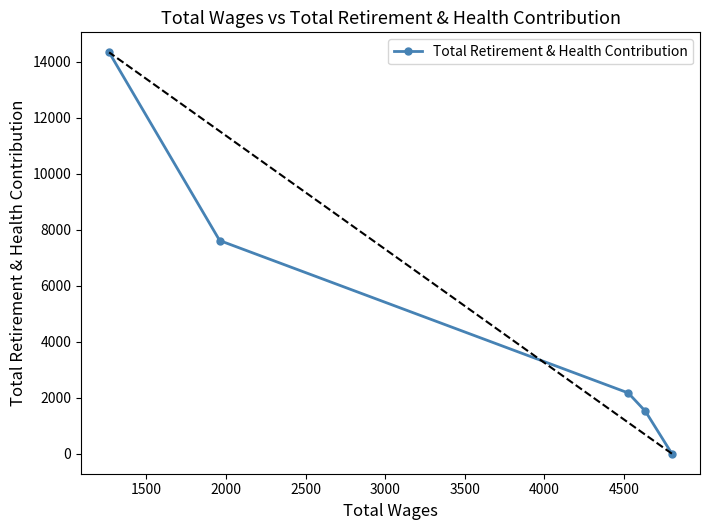

What is the sum of all values?

25643